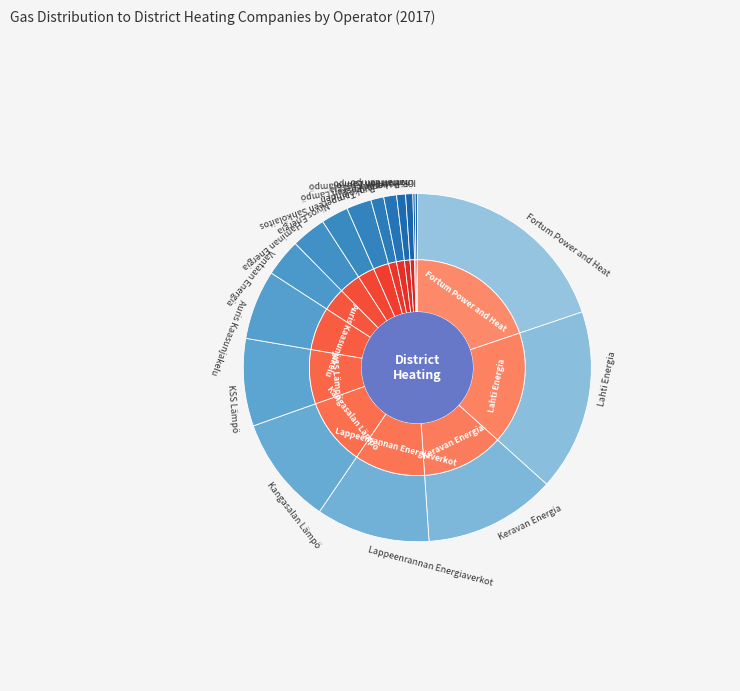

Does Ruokolahden kunnan energialaitos account for over 50% of the chart?

No